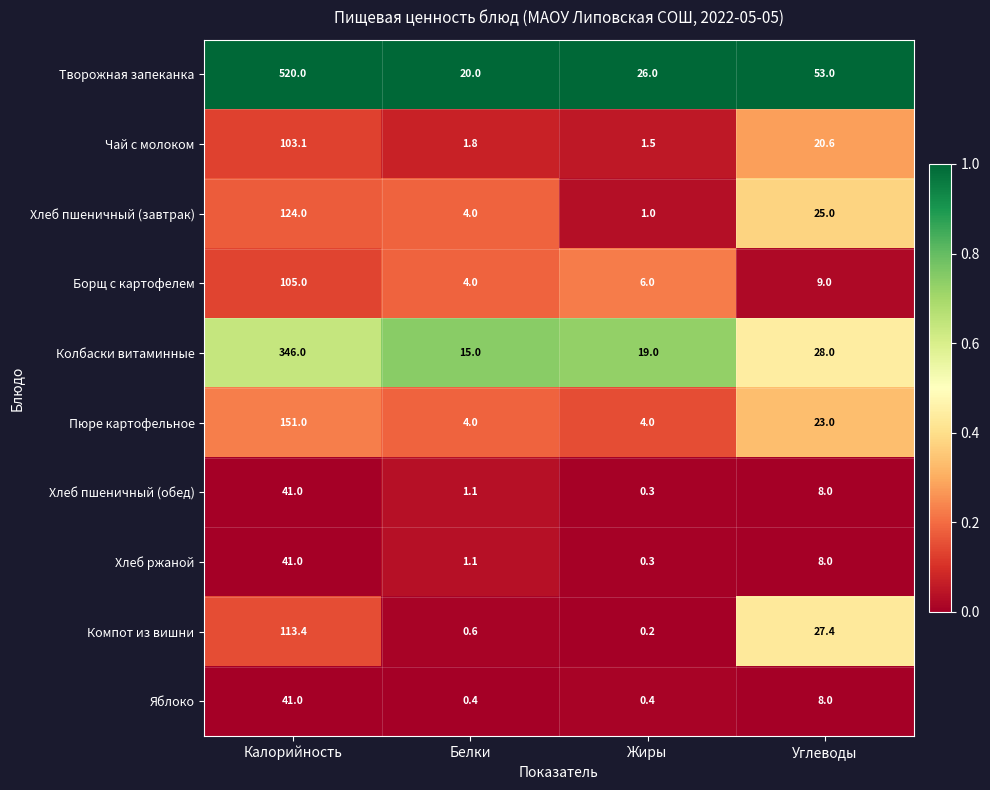

What value does the Творожная запеканка series have at Белки?

20.0